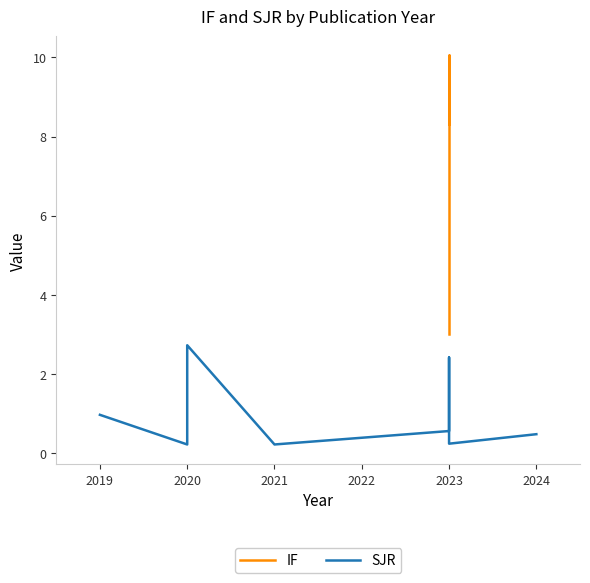

Which series has the largest range (max minus min)?

IF